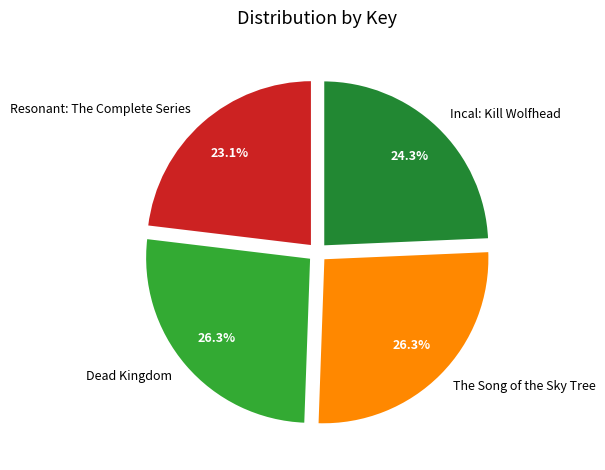

How much of the chart is everything except Incal: Kill Wolfhead?

75.7%